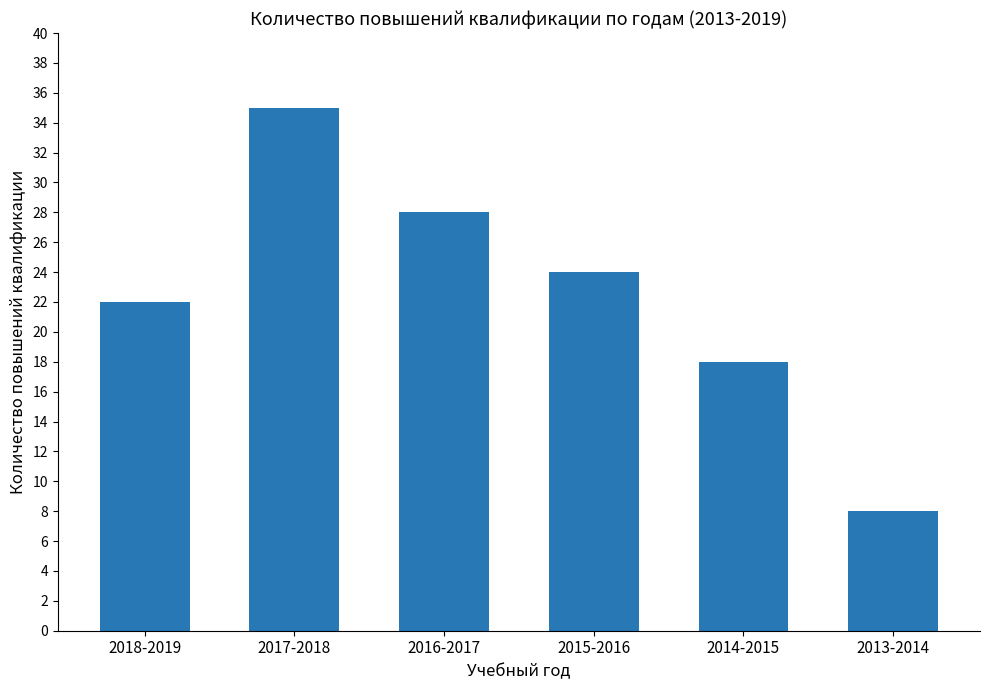

Rank the categories by value from lowest to highest.

2013-2014, 2014-2015, 2018-2019, 2015-2016, 2016-2017, 2017-2018